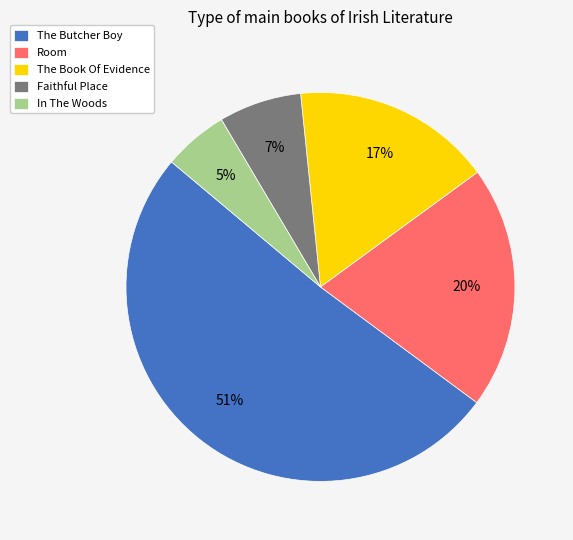

What is the ratio of the value at Room to the value at The Butcher Boy?

0.4